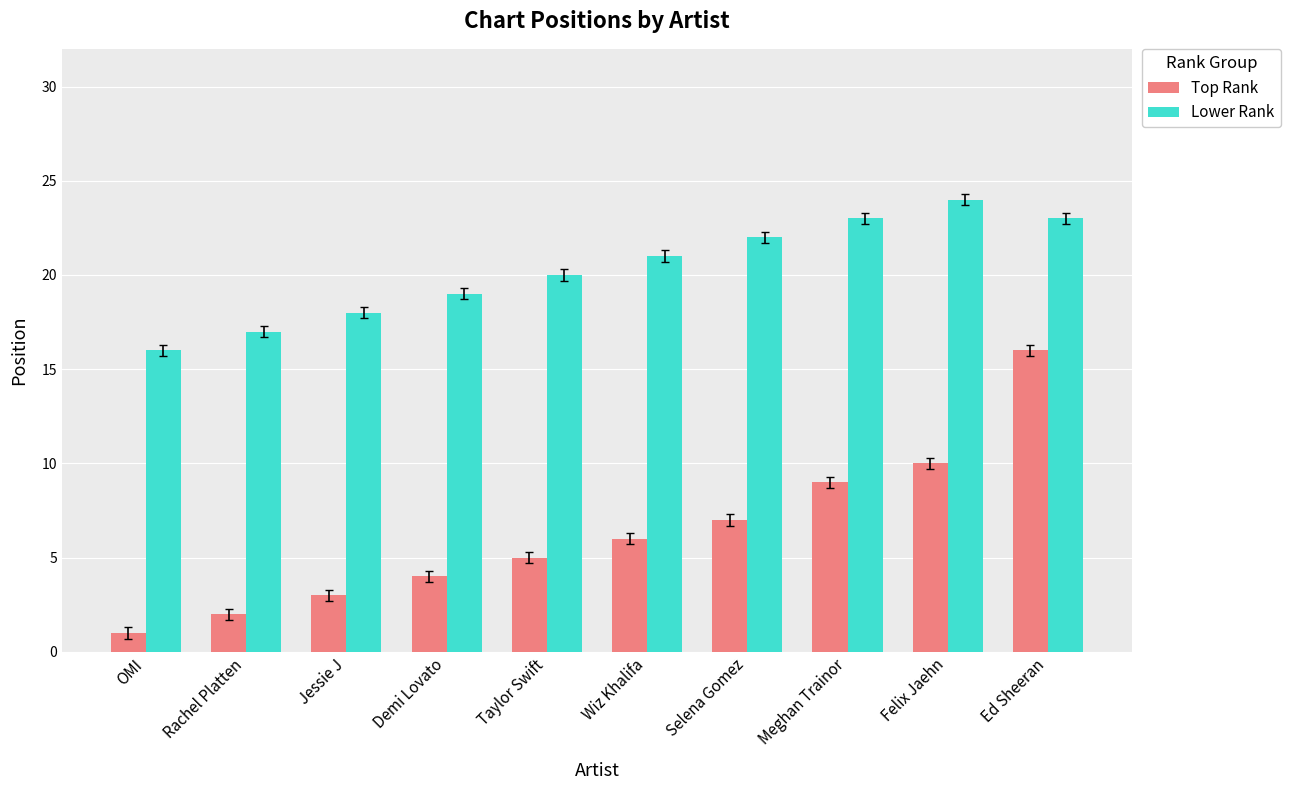

What are all the series names shown in the legend?

Top Rank, Lower Rank